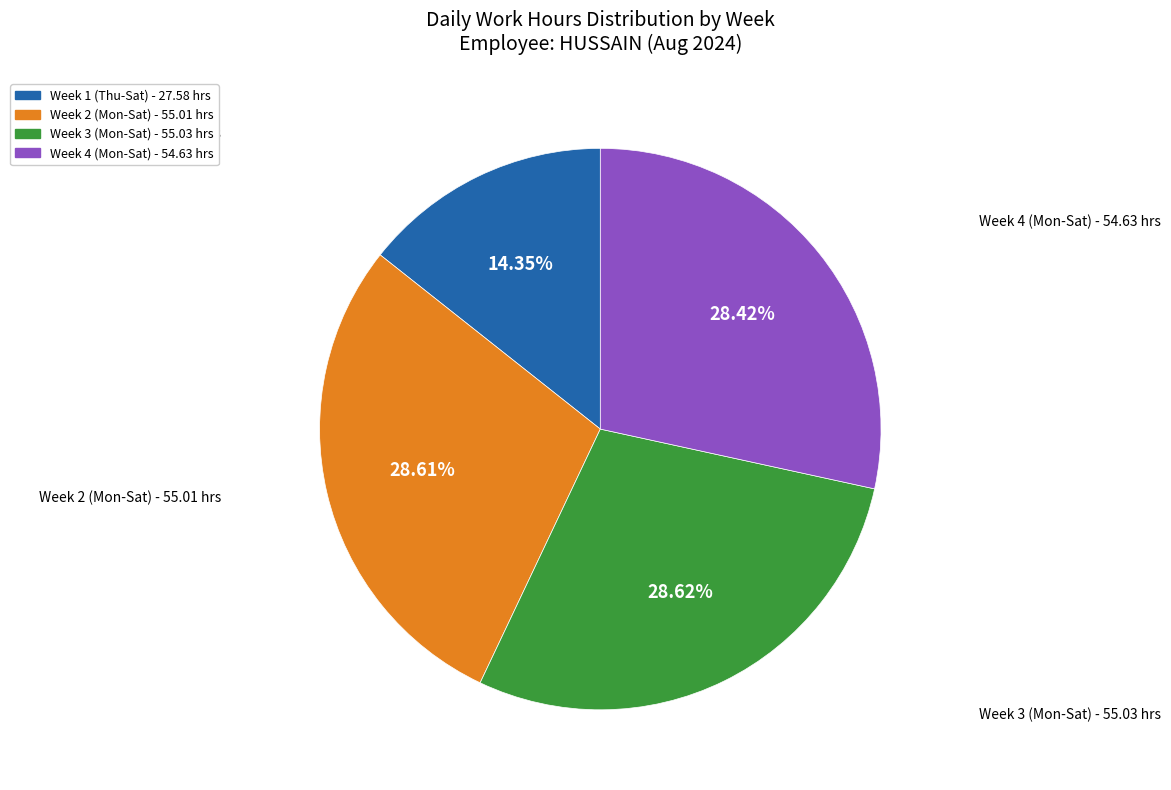

Does any single category account for the majority?

No